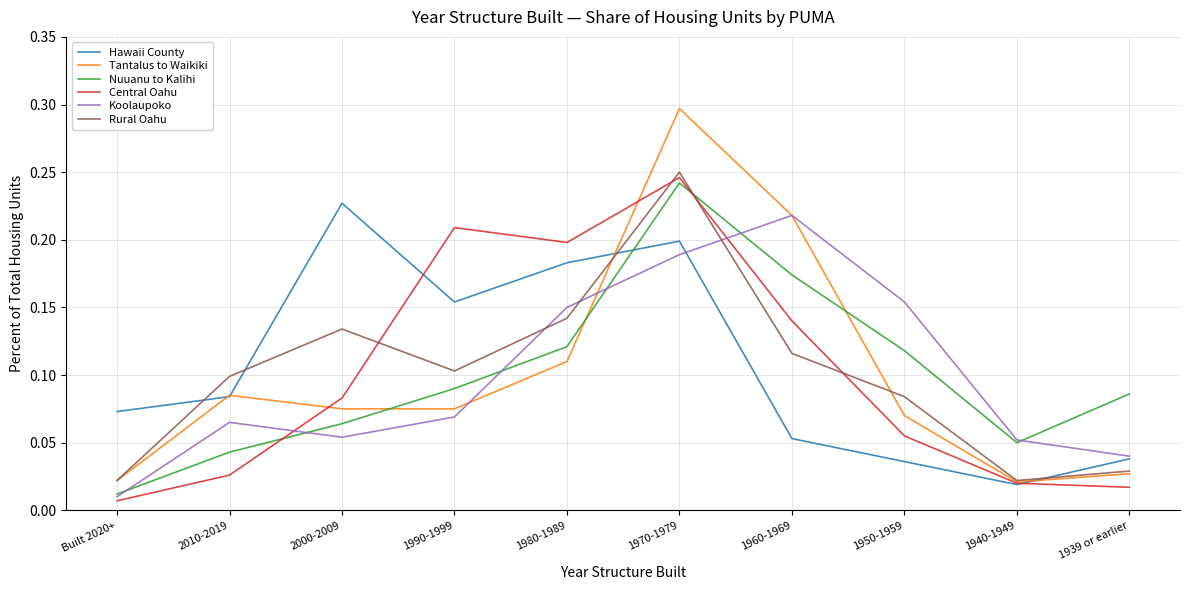

What is the greatest value displayed?

0.3